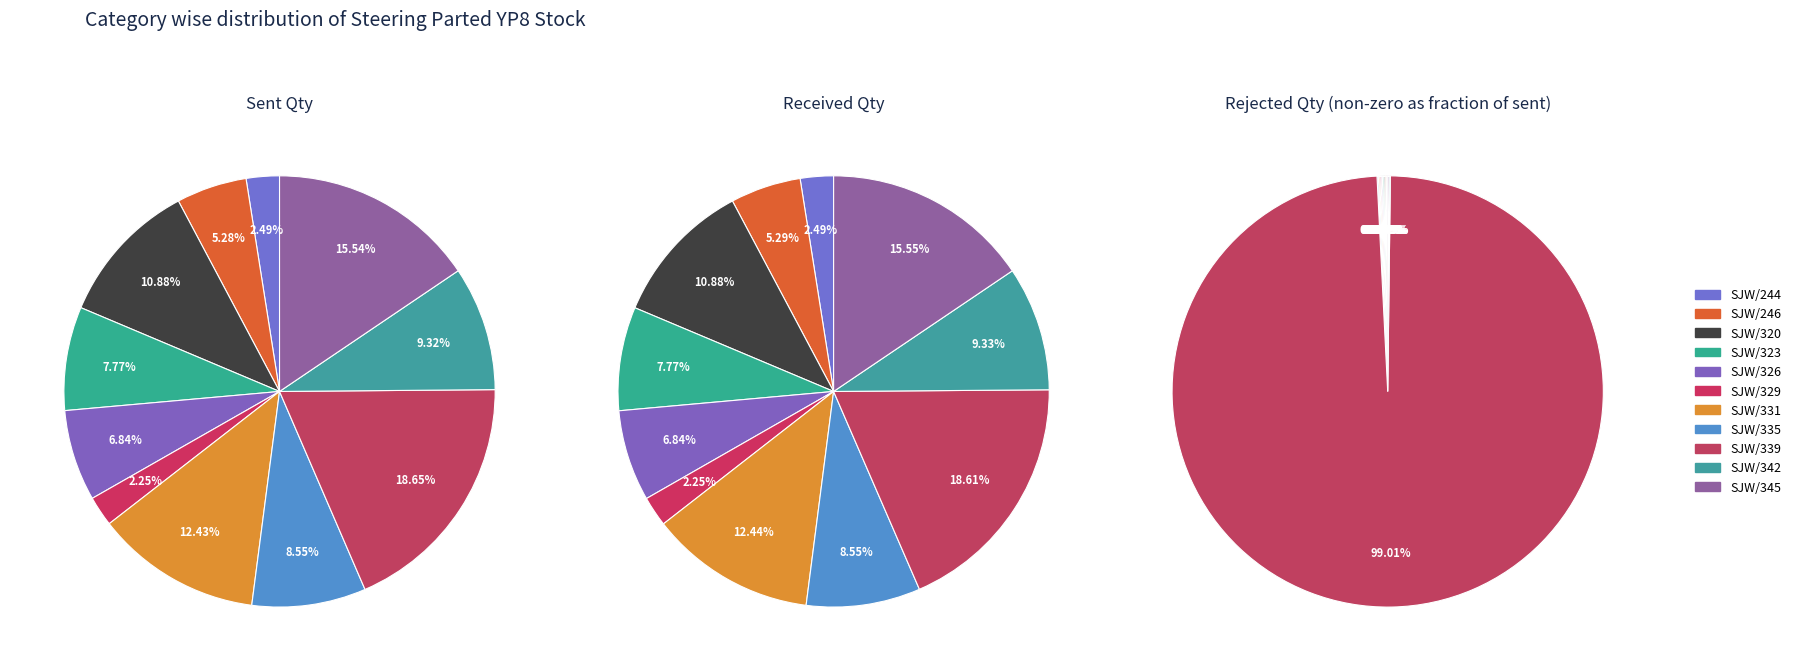

How many slices are in this pie chart?

11